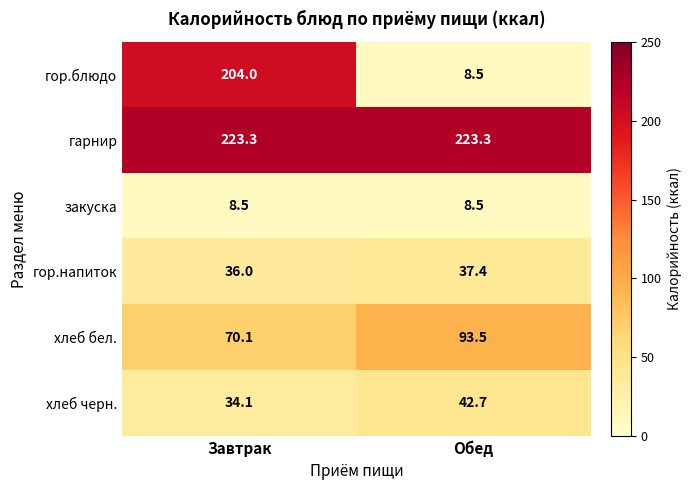

Is it true that хлеб бел. equals 46.4 at Завтрак?

False